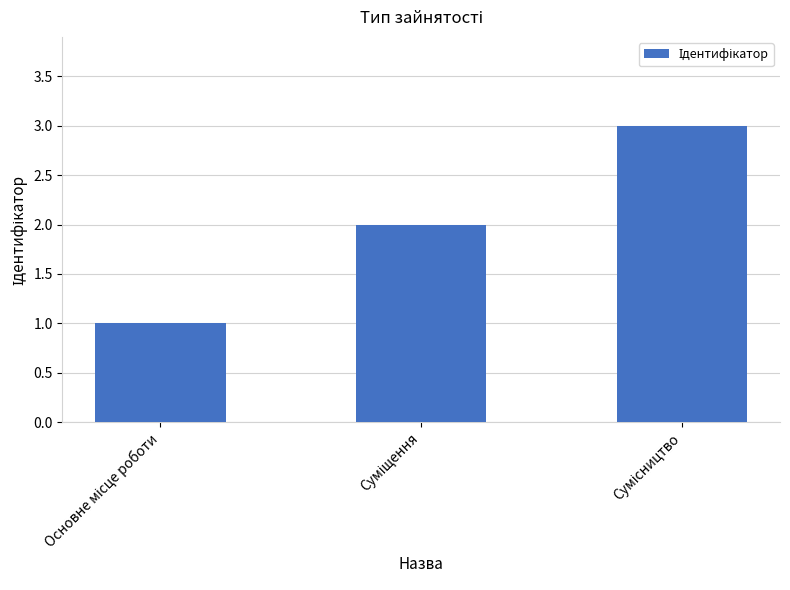

How many values are between 1 and 3?

3